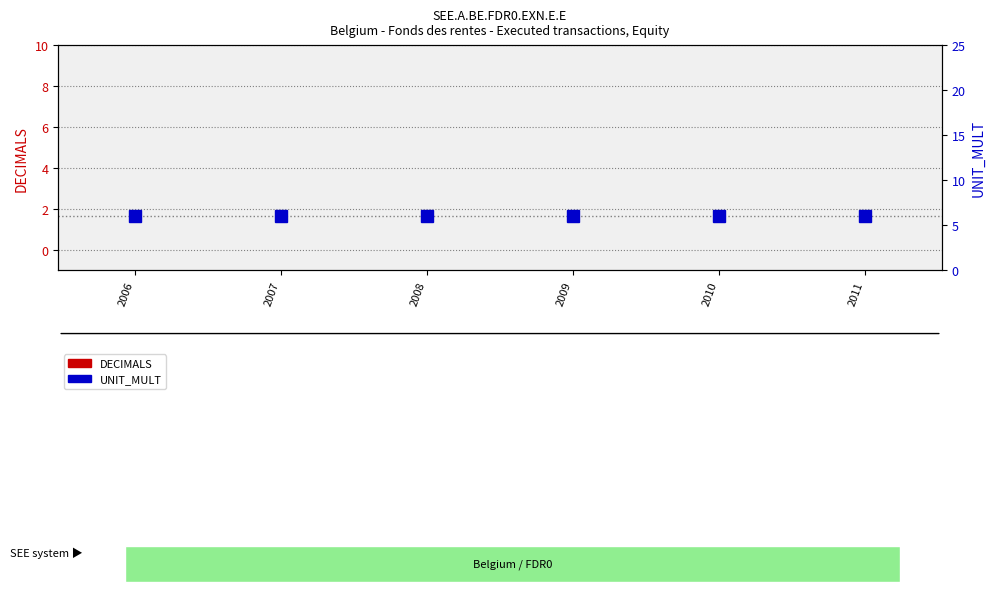

Which series has the largest range (max minus min)?

DECIMALS